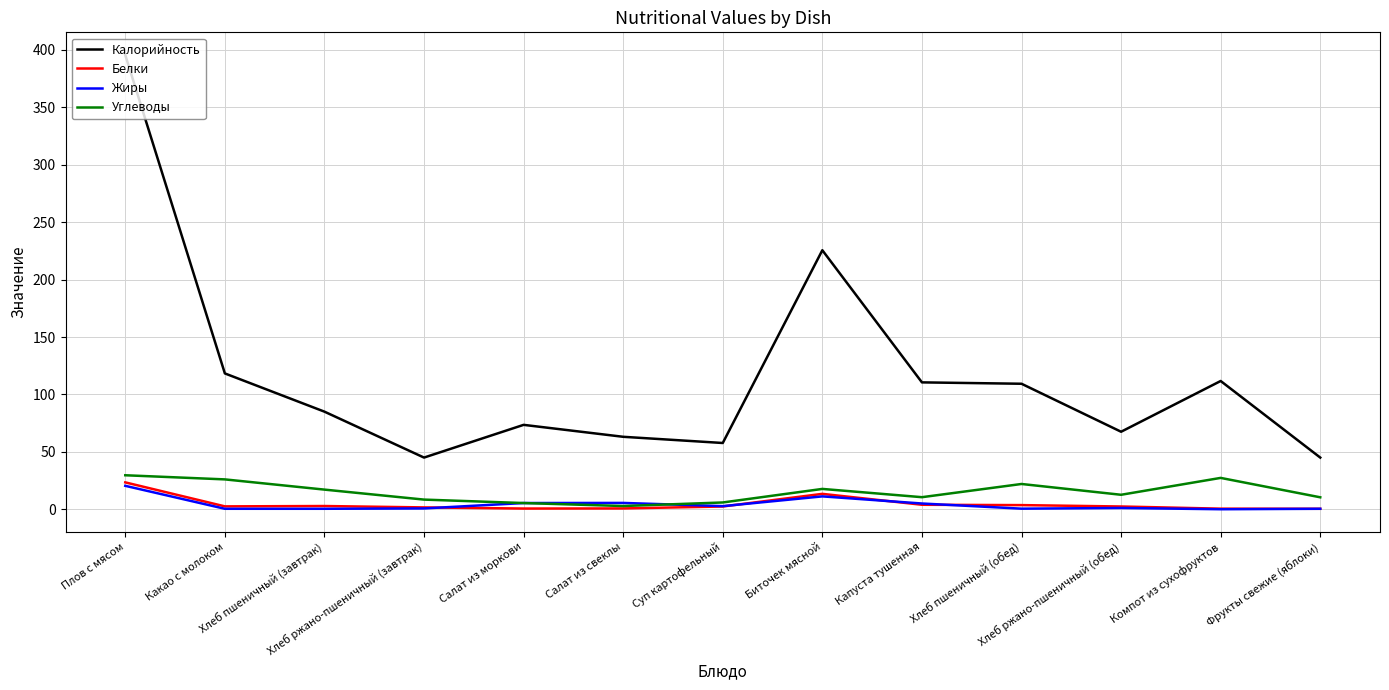

Which series has the widest spread of values?

Калорийность